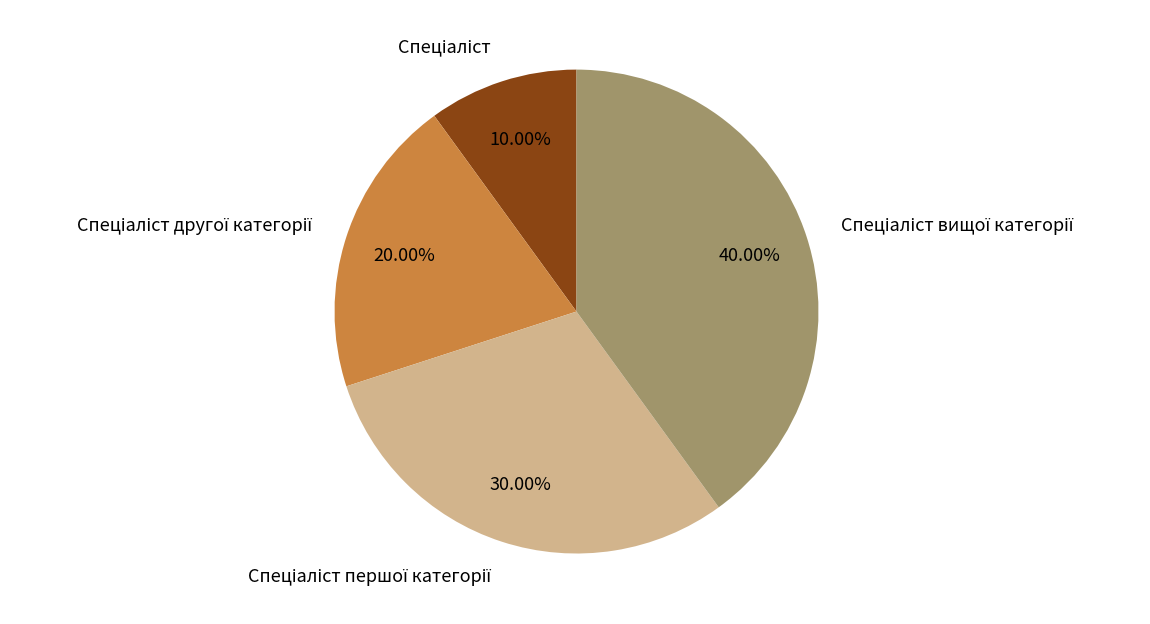

Is there any slice that represents more than half of the pie?

No